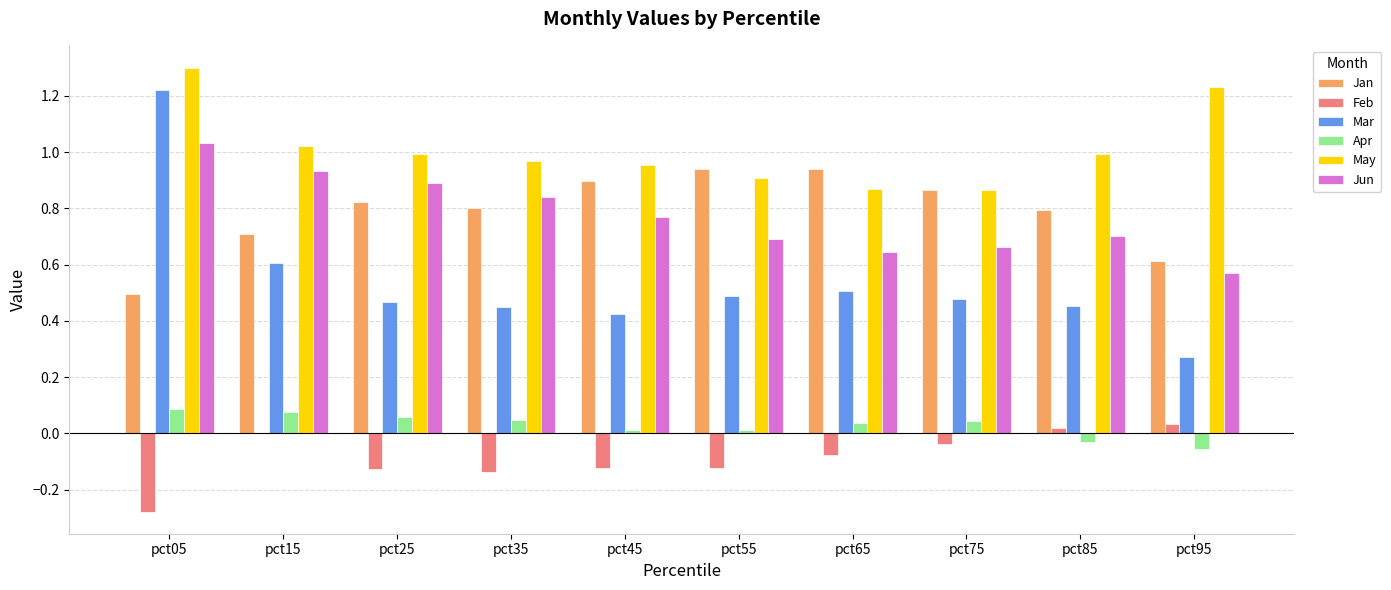

Which label corresponds to the largest value in the chart?

pct05